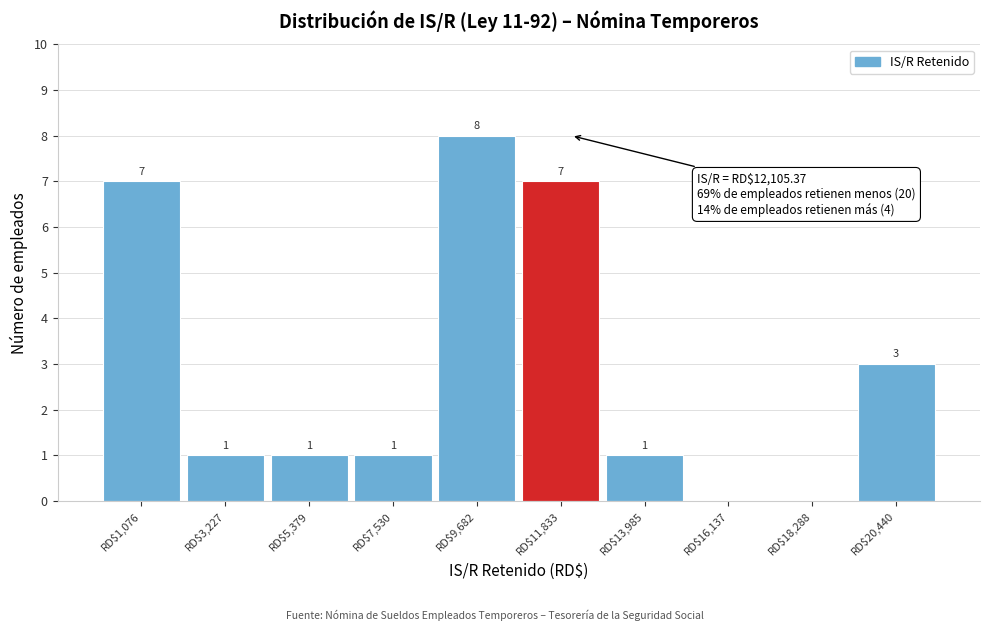

Which range on the x-axis has the tallest bar?

8500 to 11000